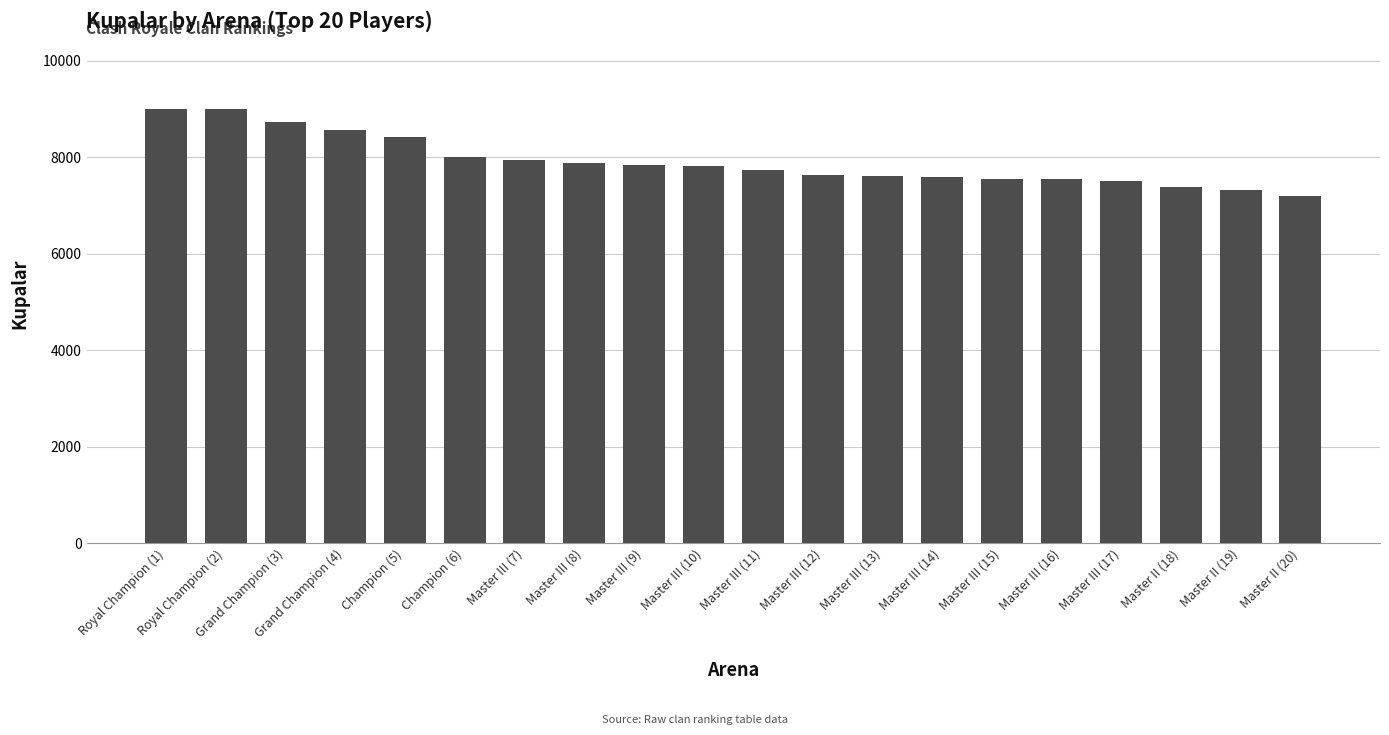

How many data points are less than 7826?

10